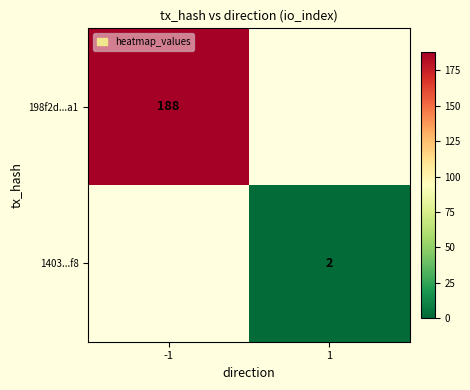

Is it true that 1403...f8 equals 0 at 1?

False